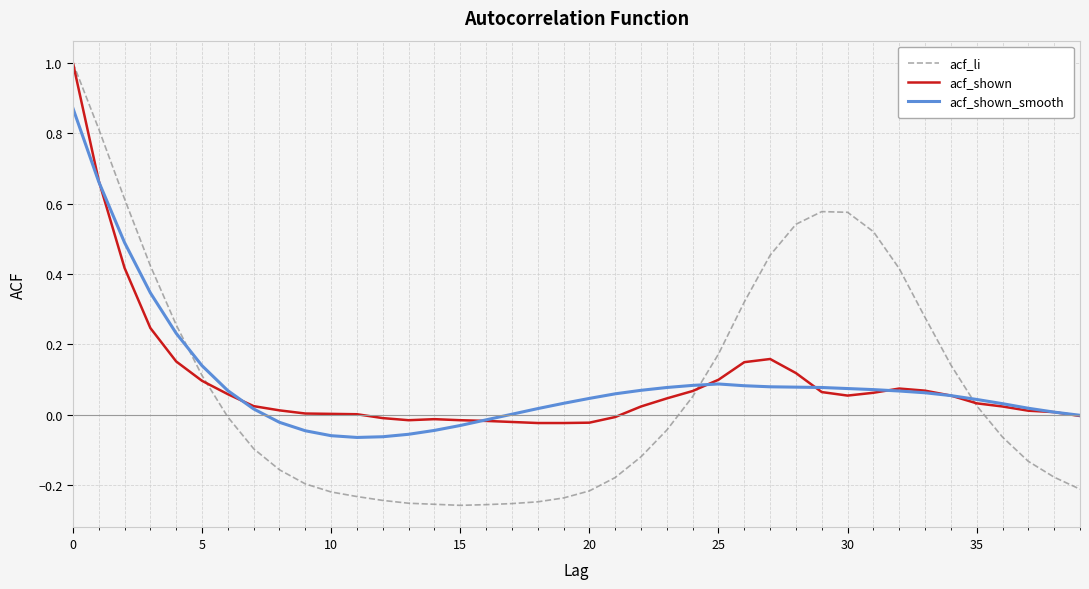

What is the greatest value displayed?

1.0